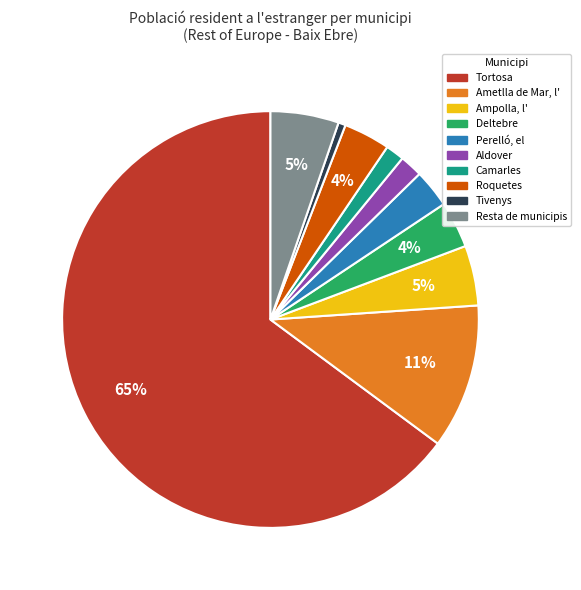

To the nearest percent, what is the difference between the Ampolla, l' and Aldover slice percentages?

3%